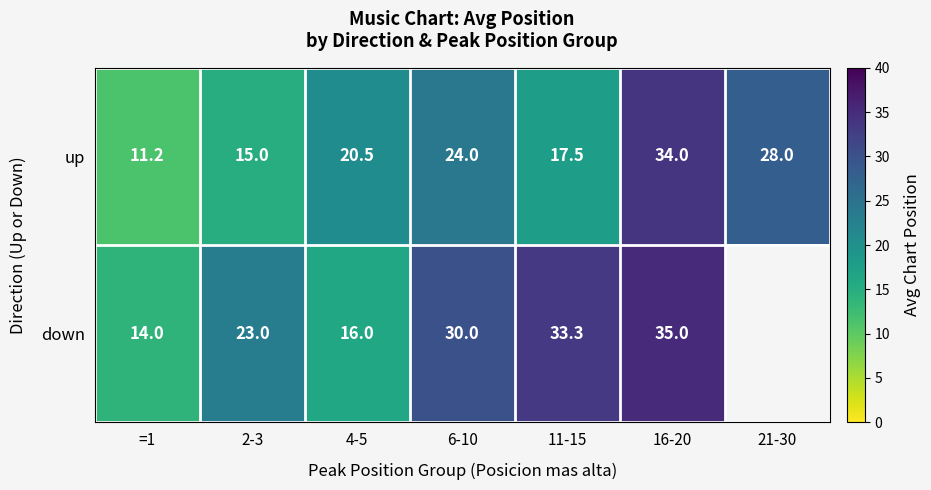

The value of down at 4-5 is 16.0. True or false?

True